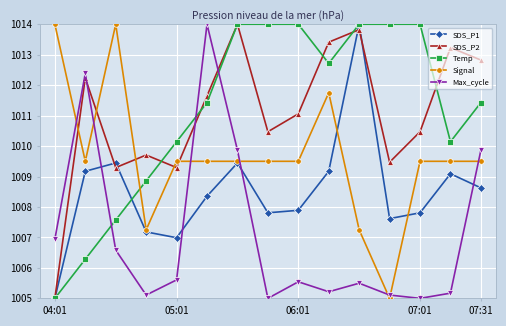

True or false: Max_cycle has more than 0 points higher than both neighbors.

True